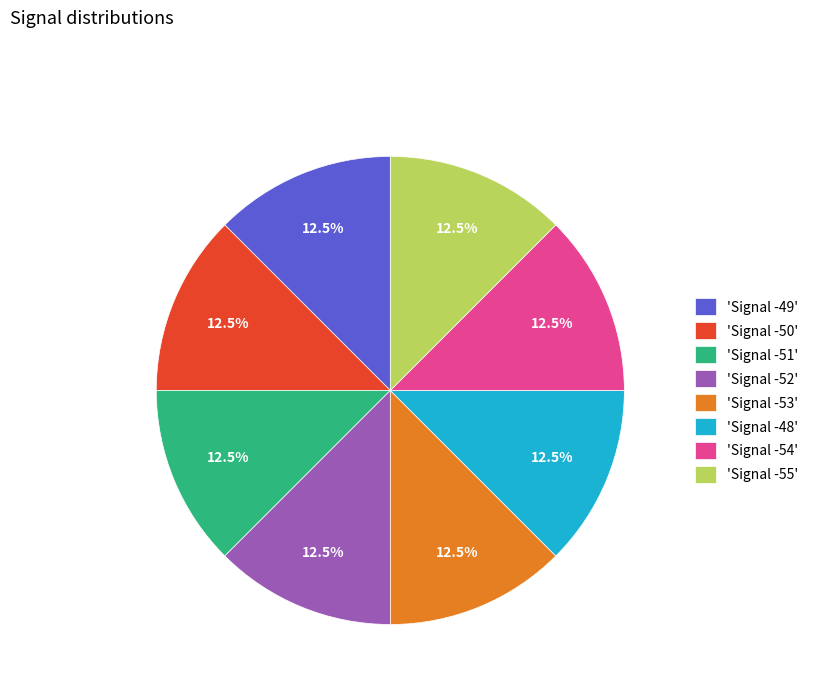

What portion of the pie excludes 'Signal -55'?

87.5%